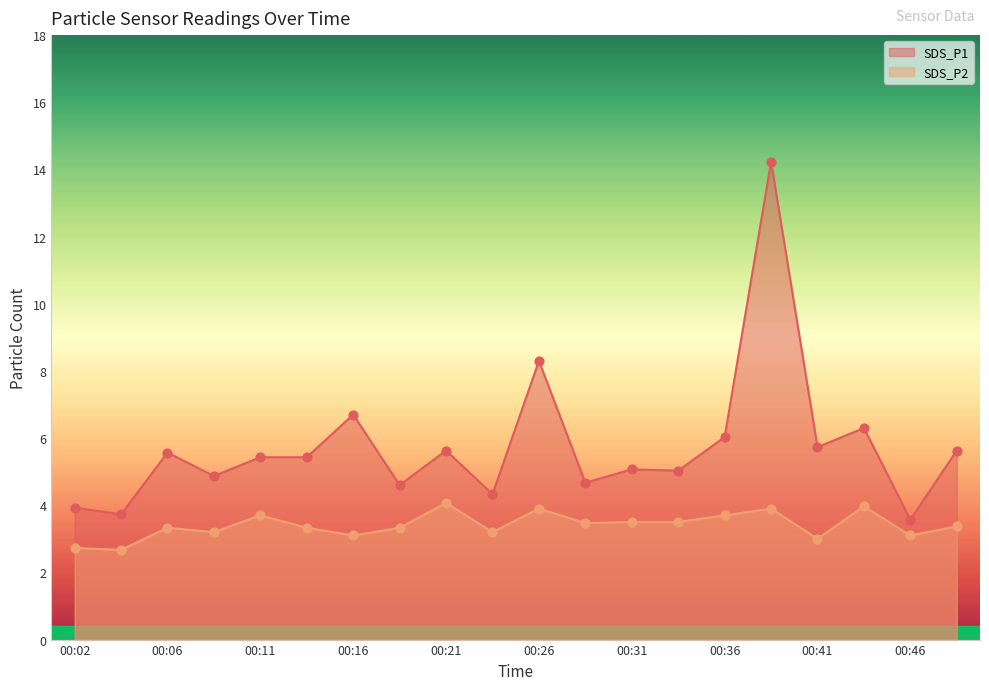

At which category is the sum across all series the highest?

00:38